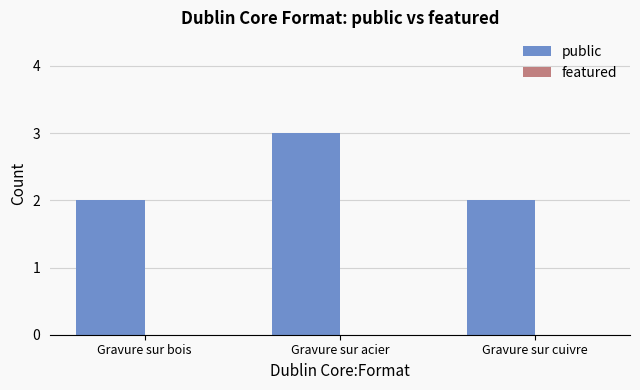

What position from the left is Gravure sur bois?

1